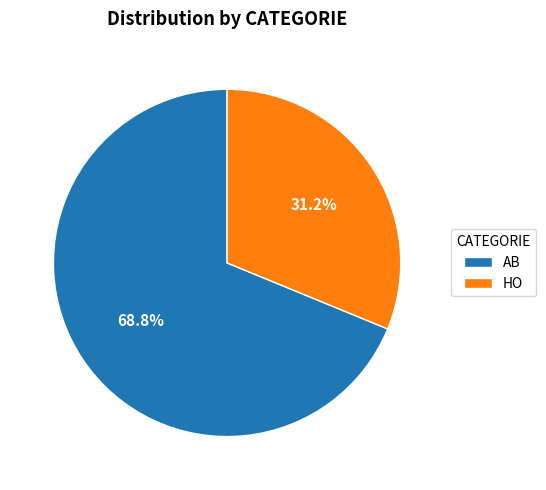

Approximately how many times larger is the value at AB compared to HO?

2.2